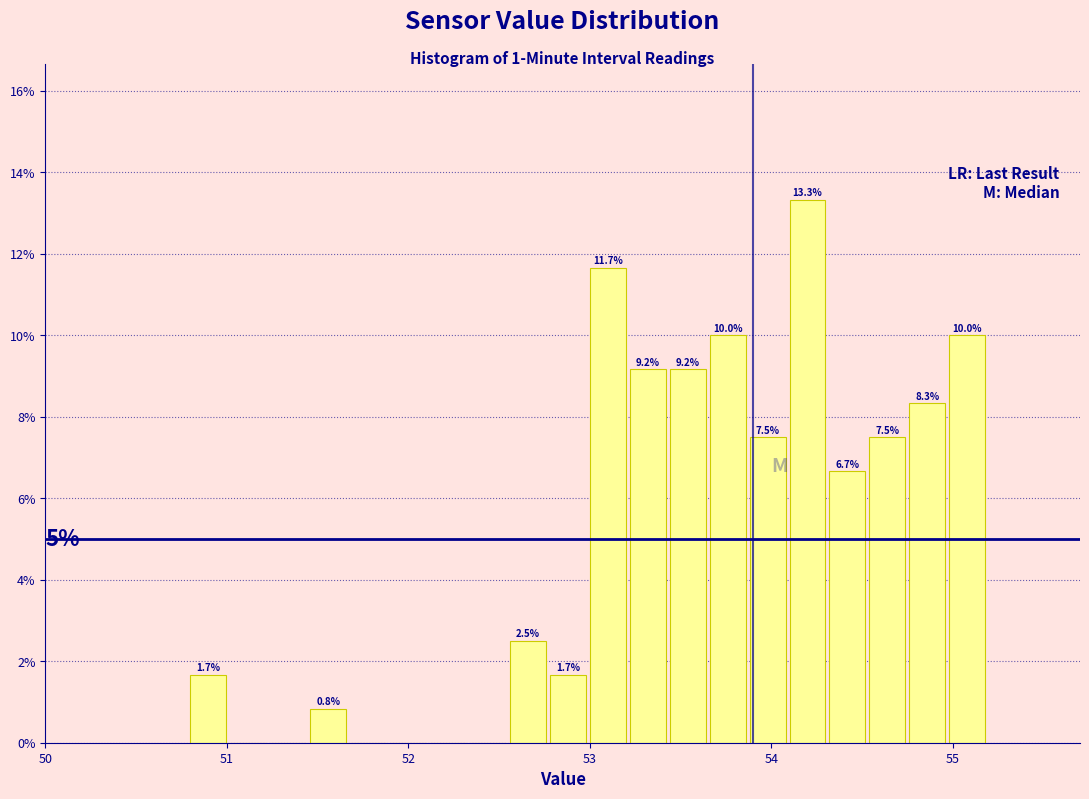

Around what value on the x-axis is the tallest bar? Give the approximate position of its centre, as read against the axis.

54.2